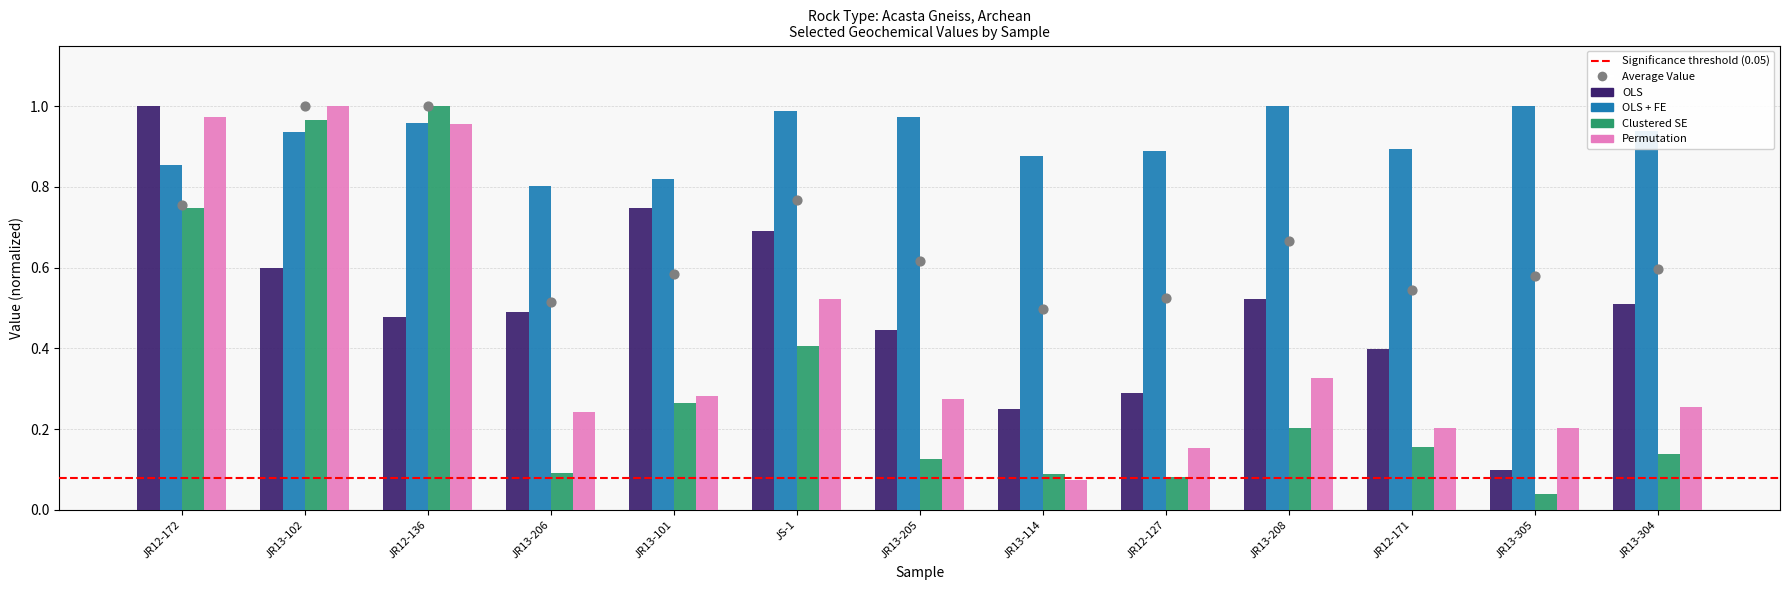

Which series has the largest total across all categories?

OLS + FE